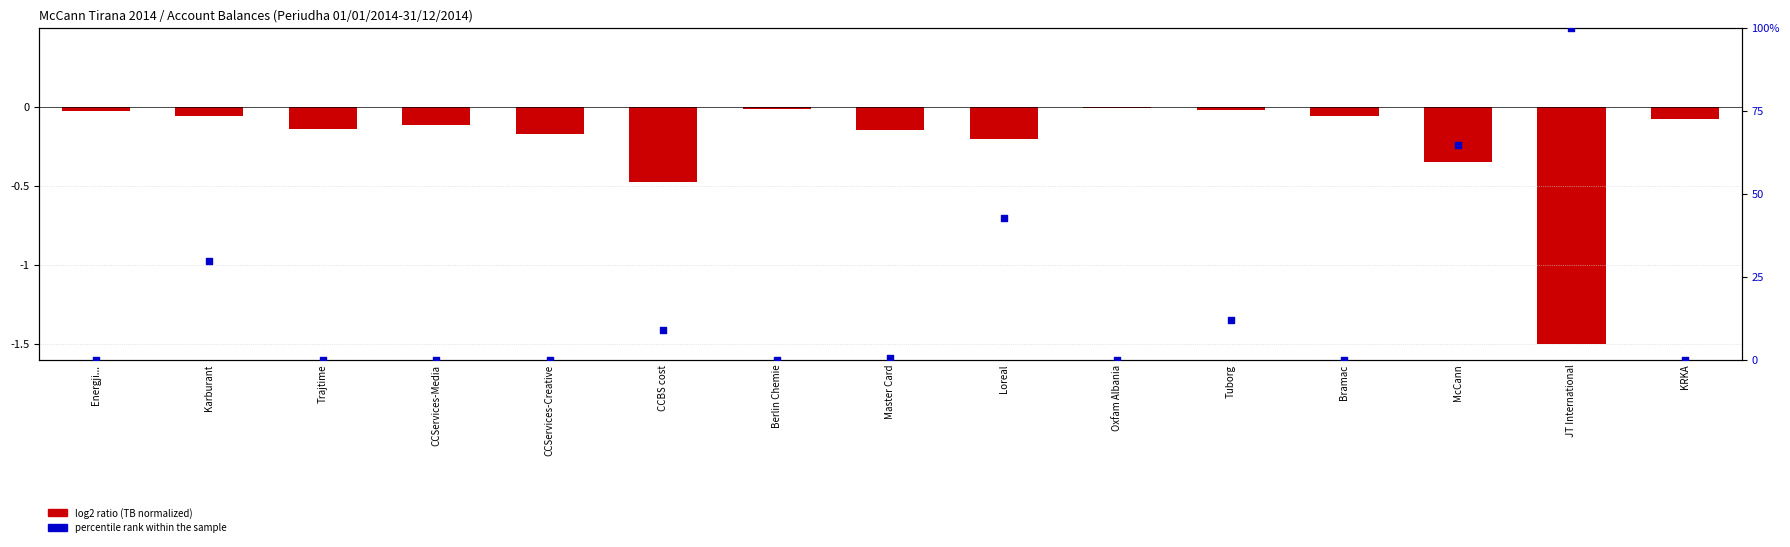

At how many categories does at least one series exceed 36?

3